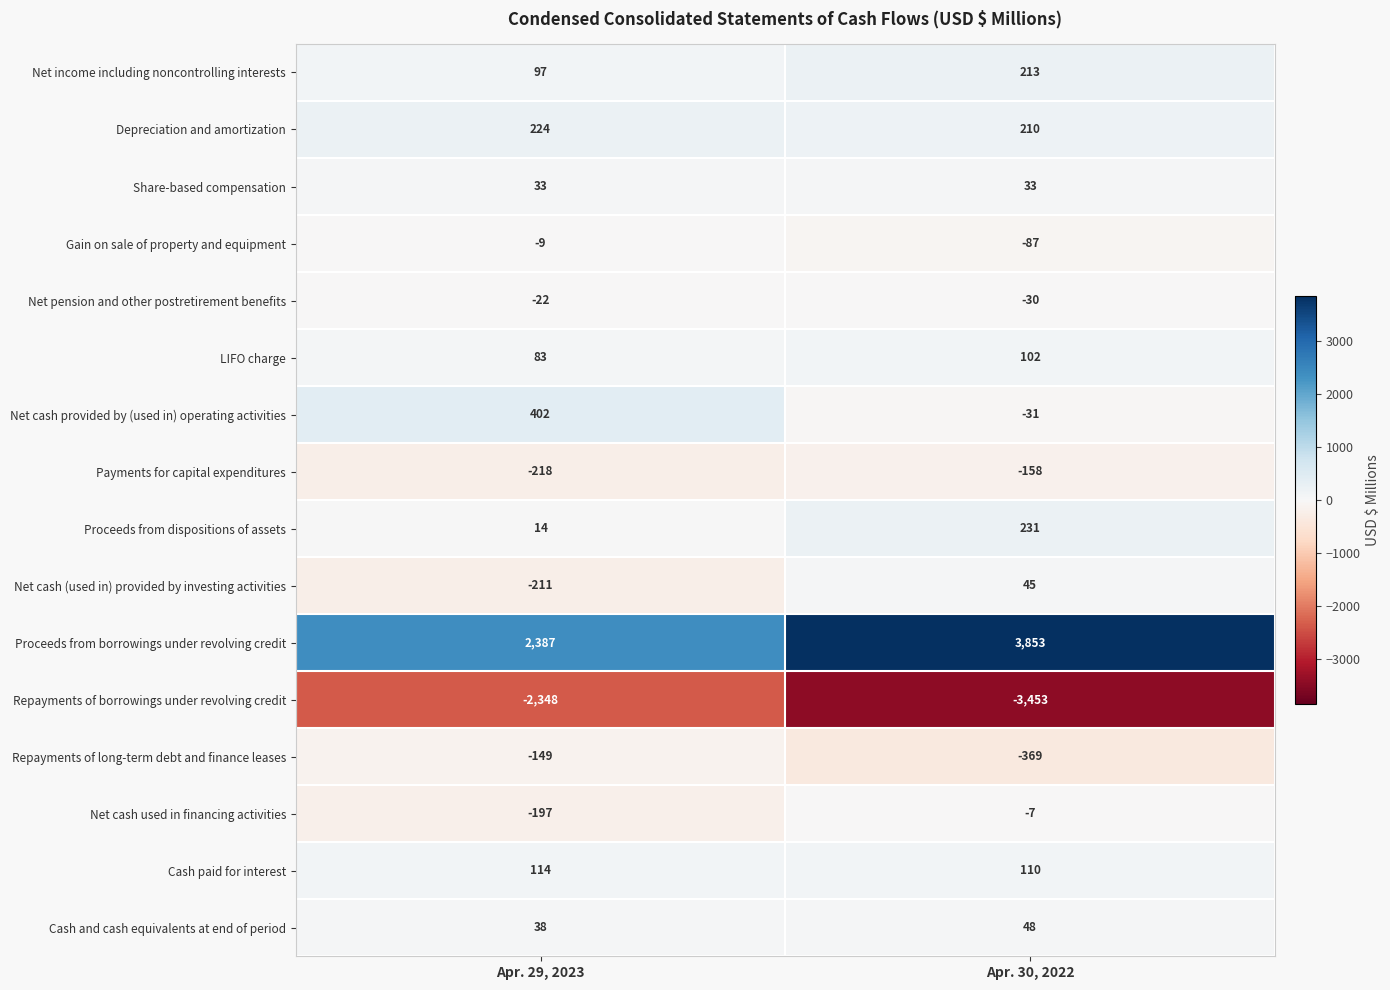

Which series has the largest total across all categories?

Proceeds from borrowings under revolving credit